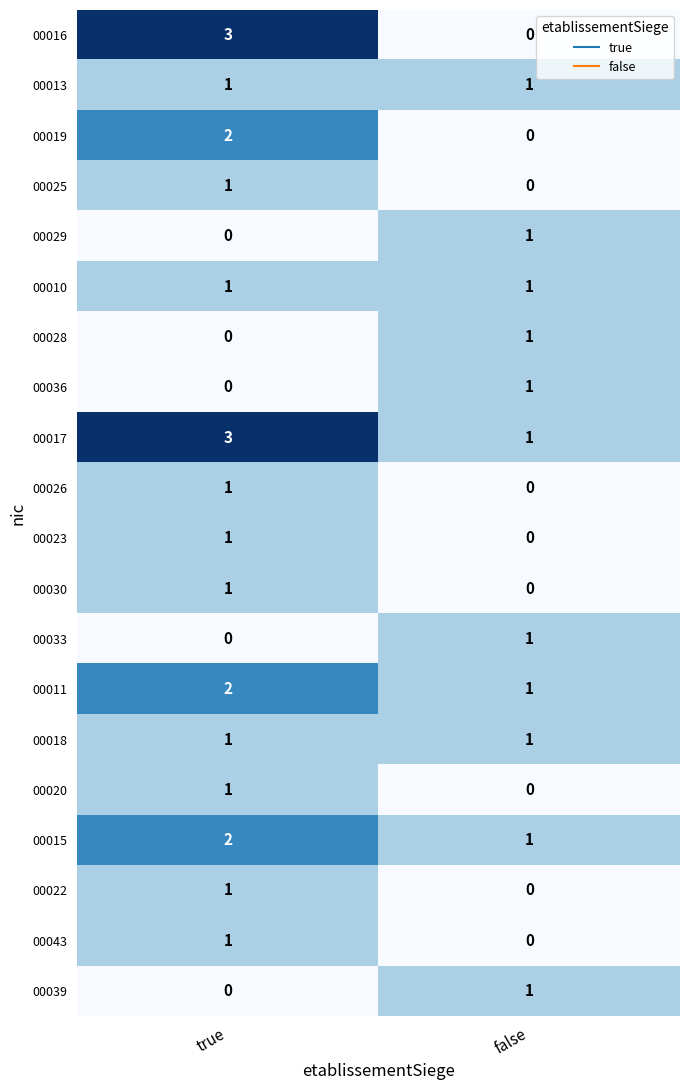

At which category is the sum across all series the highest?

true